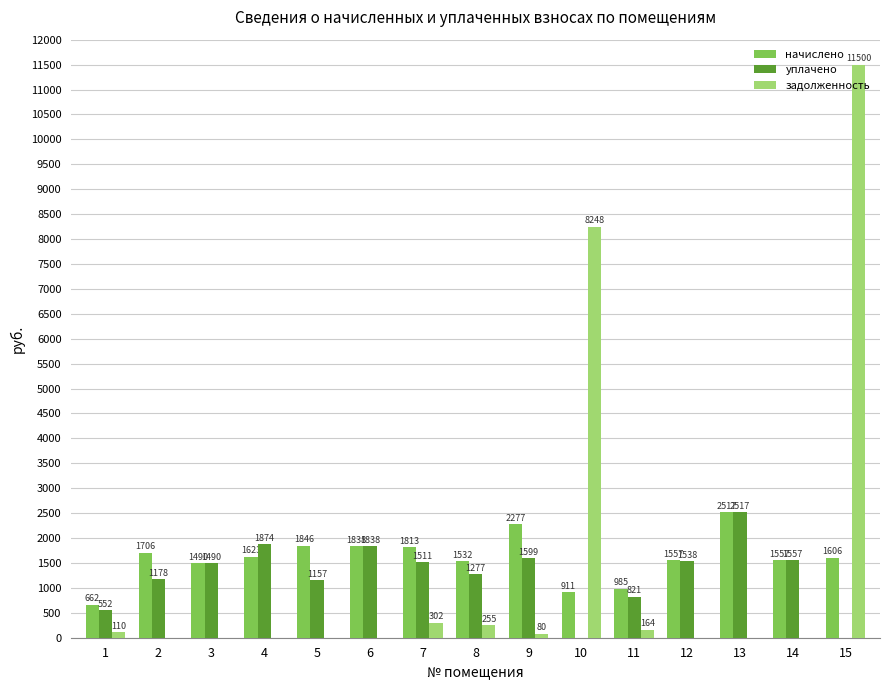

At which category is the sum across all series the highest?

15